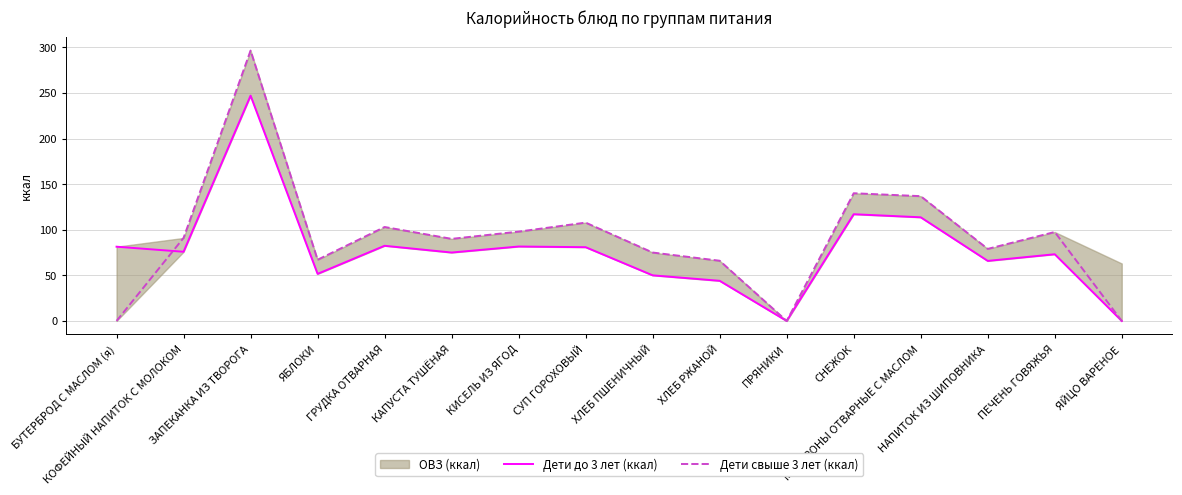

List the labels in order of Дети до 3 лет (ккал) value, smallest first.

ПРЯНИКИ, ЯЙЦО ВАРЕНОЕ, ХЛЕБ РЖАНОЙ, ХЛЕБ ПШЕНИЧНЫЙ, ЯБЛОКИ, НАПИТОК ИЗ ШИПОВНИКА, ПЕЧЕНЬ ГОВЯЖЬЯ, КАПУСТА ТУШЁНАЯ, КОФЕЙНЫЙ НАПИТОК С МОЛОКОМ, СУП ГОРОХОВЫЙ, БУТЕРБРОД С МАСЛОМ (я), КИСЕЛЬ ИЗ ЯГОД, ГРУДКА ОТВАРНАЯ, МАКАРОНЫ ОТВАРНЫЕ С МАСЛОМ, СНЕЖОК, ЗАПЕКАНКА ИЗ ТВОРОГА